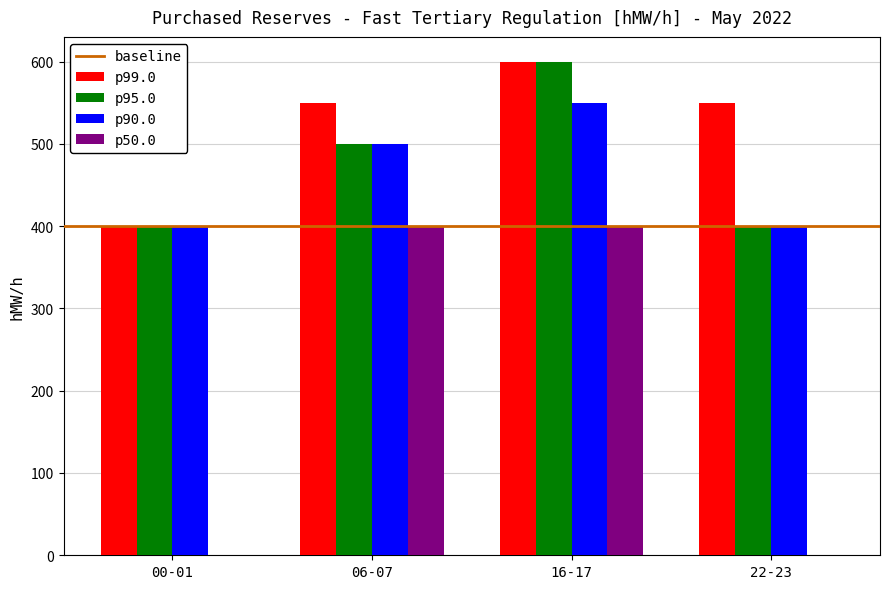

What is the highest value of the p90.0 series?

550